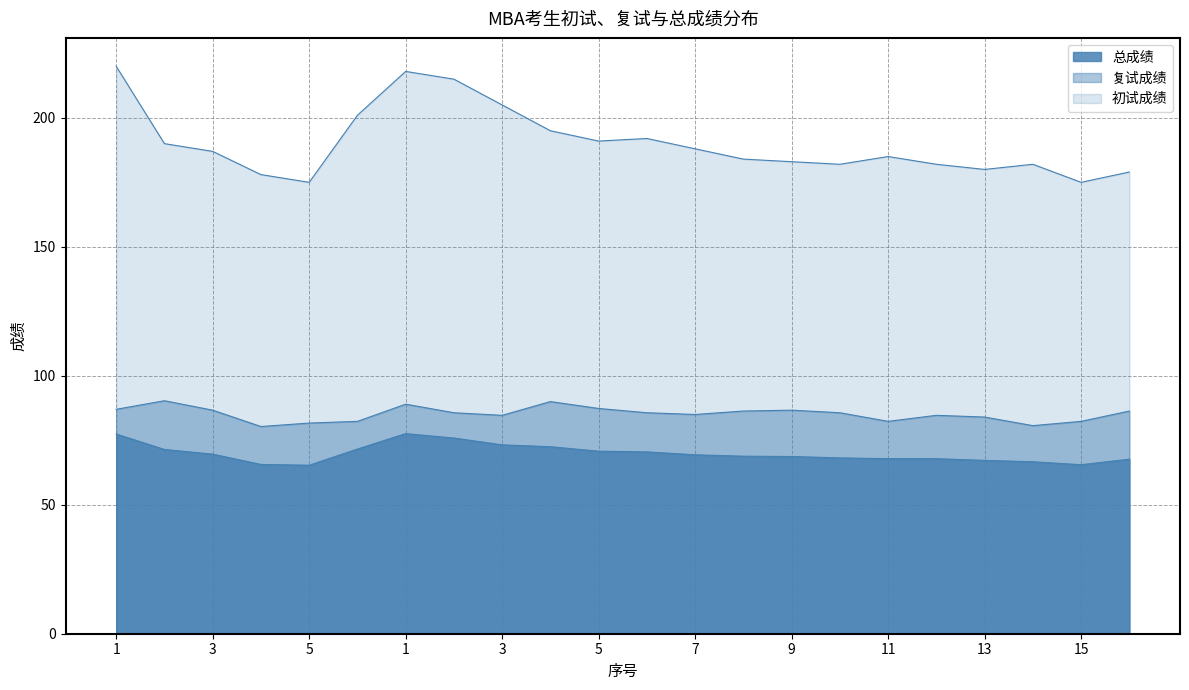

True or false: 初试成绩 has a value of 192.0 at 6.

True